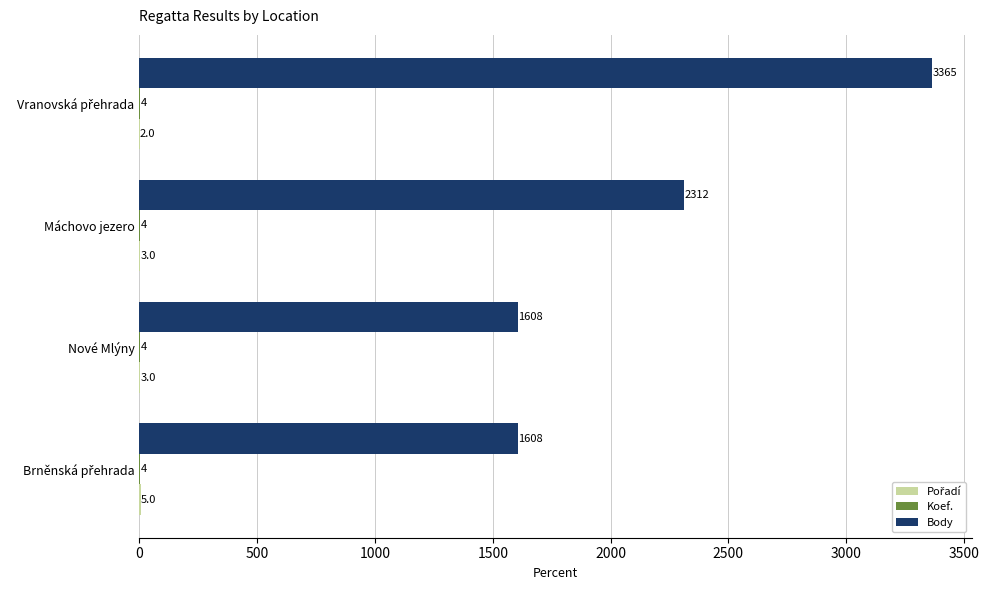

Which series has the largest total across all categories?

Body